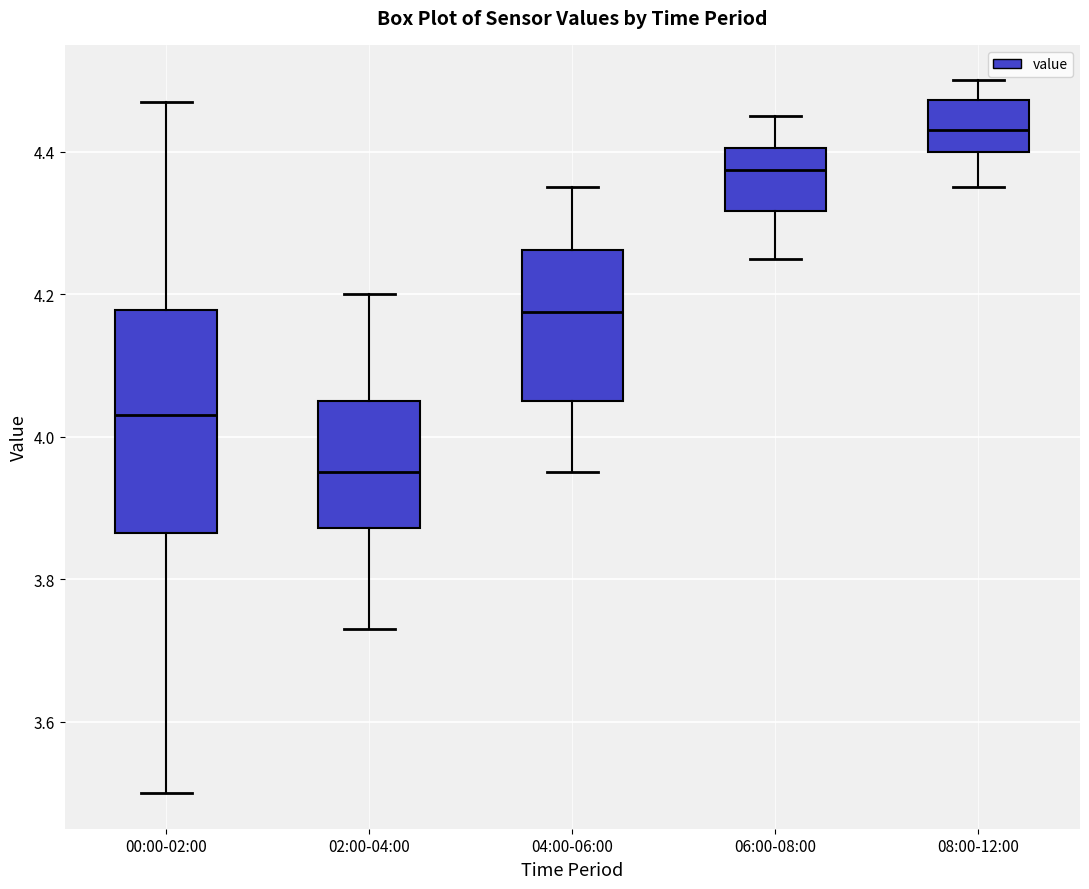

Reading left to right, read every box against the y-axis: the position of its median line, the range the box covers, and the ends of its whiskers. The values are not printed on the chart, so give them approximately, as read against the axis.

00:00-02:00: median 4.04, box 3.86 to 4.18, whiskers 3.50 to 4.48
02:00-04:00: median 3.96, box 3.88 to 4.06, whiskers 3.74 to 4.20
04:00-06:00: median 4.18, box 4.06 to 4.26, whiskers 3.96 to 4.36
06:00-08:00: median 4.38, box 4.32 to 4.40, whiskers 4.26 to 4.46
08:00-12:00: median 4.44, box 4.40 to 4.48, whiskers 4.36 to 4.50